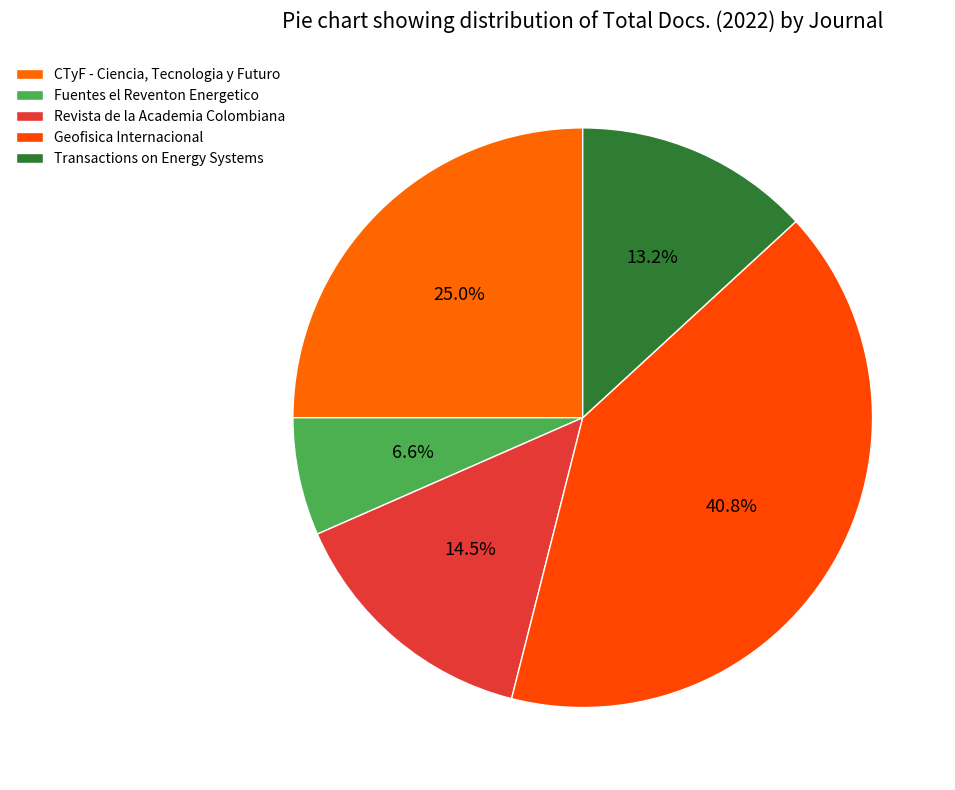

How many segments does this pie chart have?

5